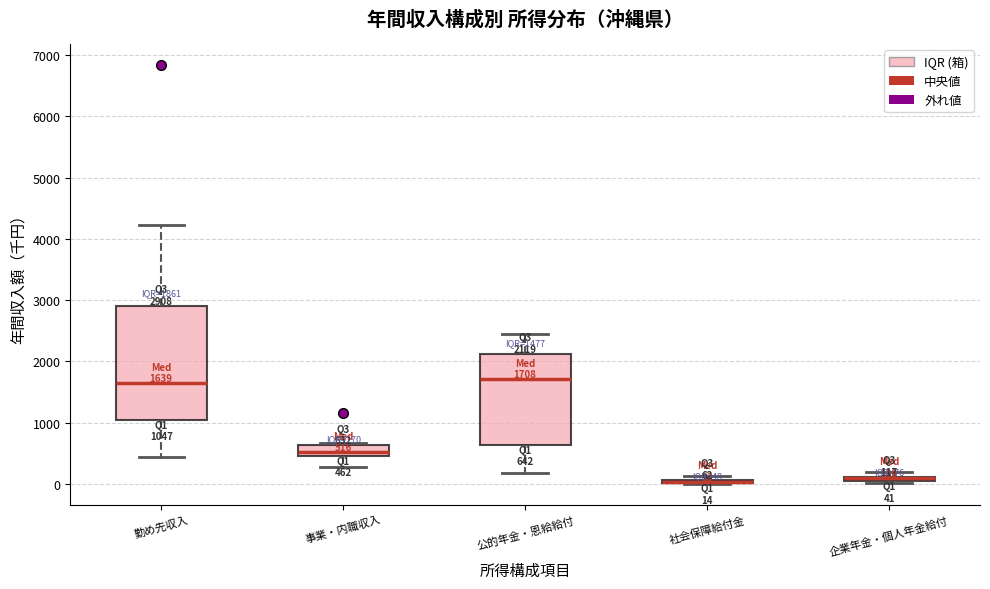

Which box is the tallest, from its lower edge to its upper edge?

勤め先収入